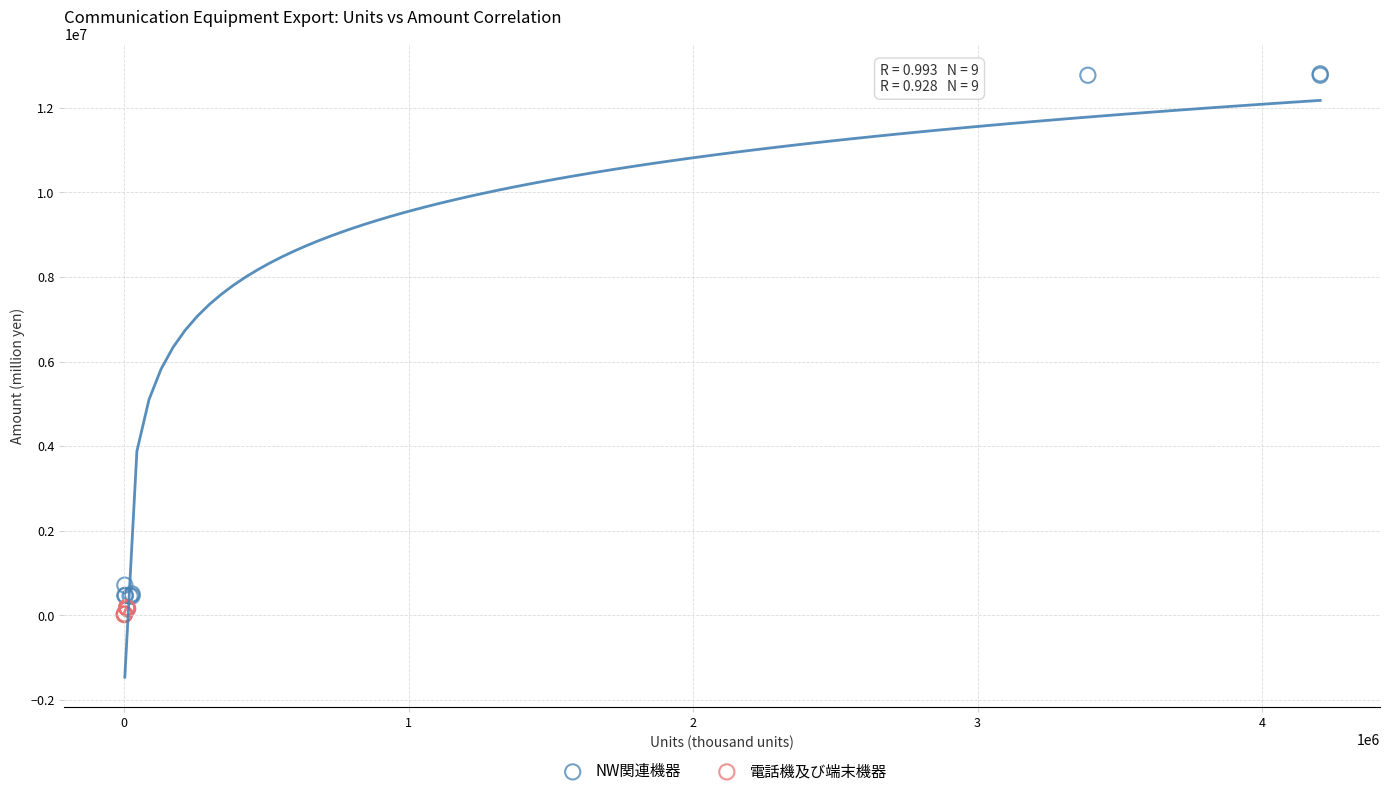

Which series reaches the maximum Y coordinate?

NW関連機器